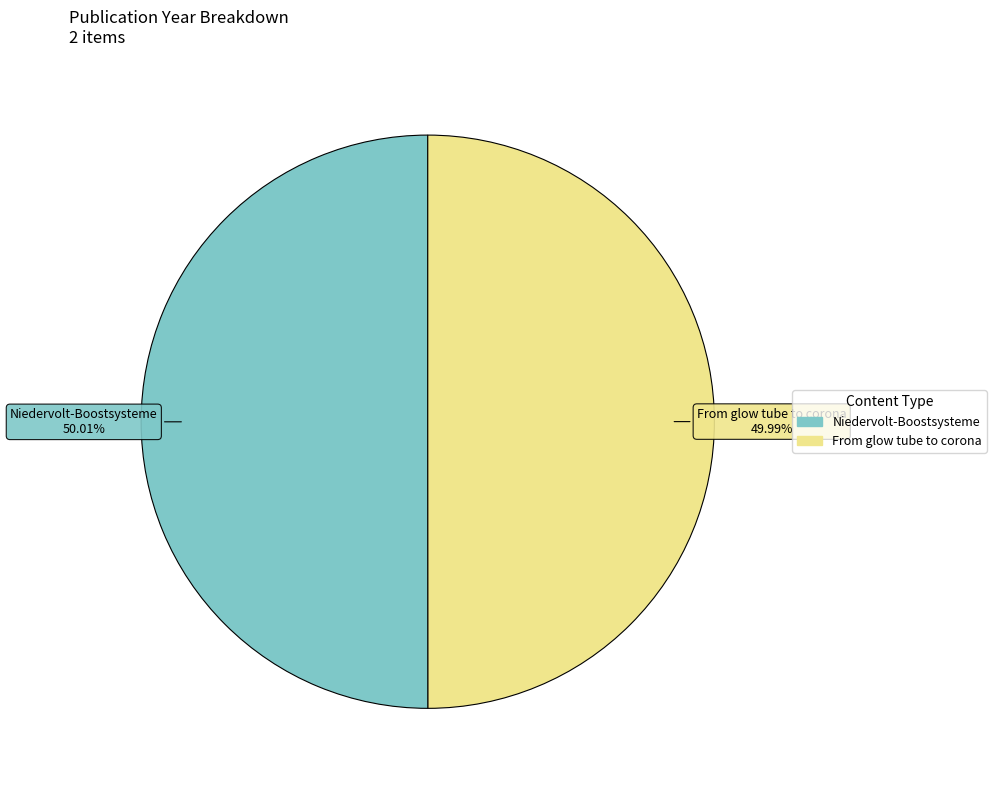

Is there any slice that represents more than half of the pie?

Yes